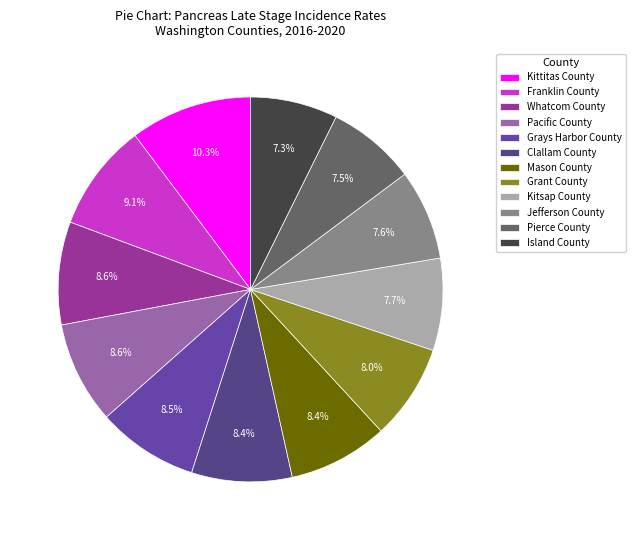

Count the number of slices in the pie.

12